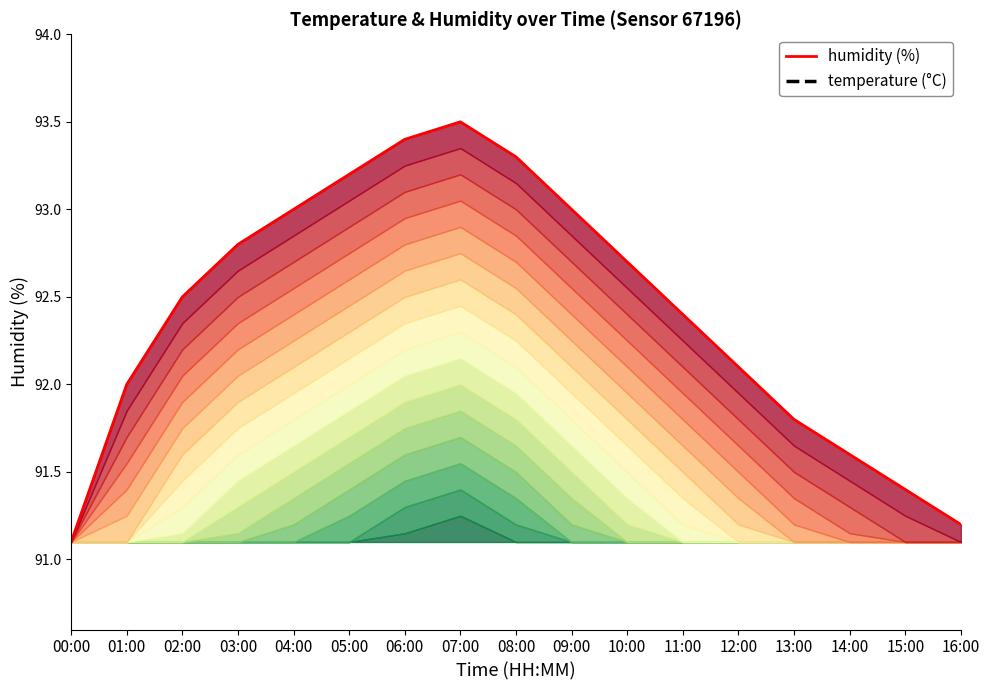

Is the value of humidity at 01:00 greater than the value of temperature at 04:00?

No